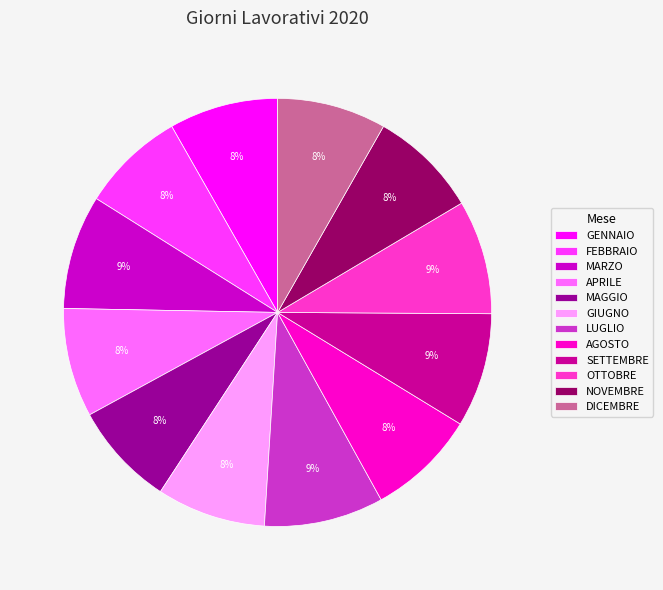

How many segments does this pie chart have?

12